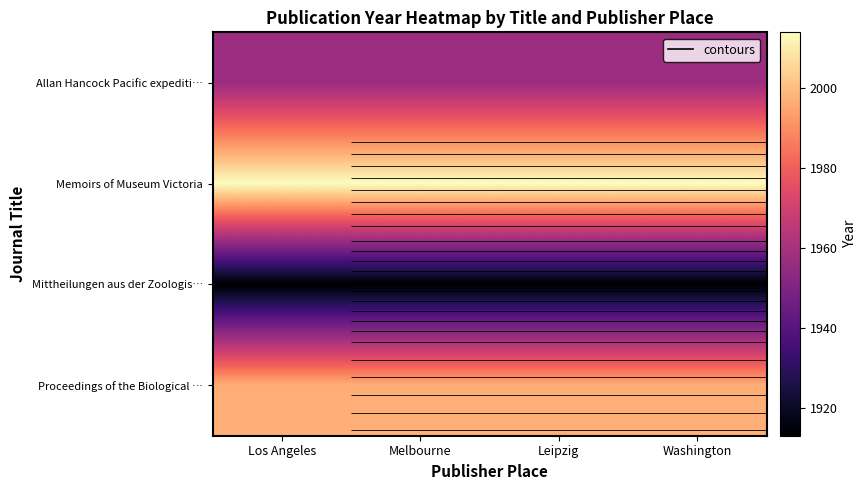

Which series has the largest total across all categories?

Memoirs of Museum Victoria